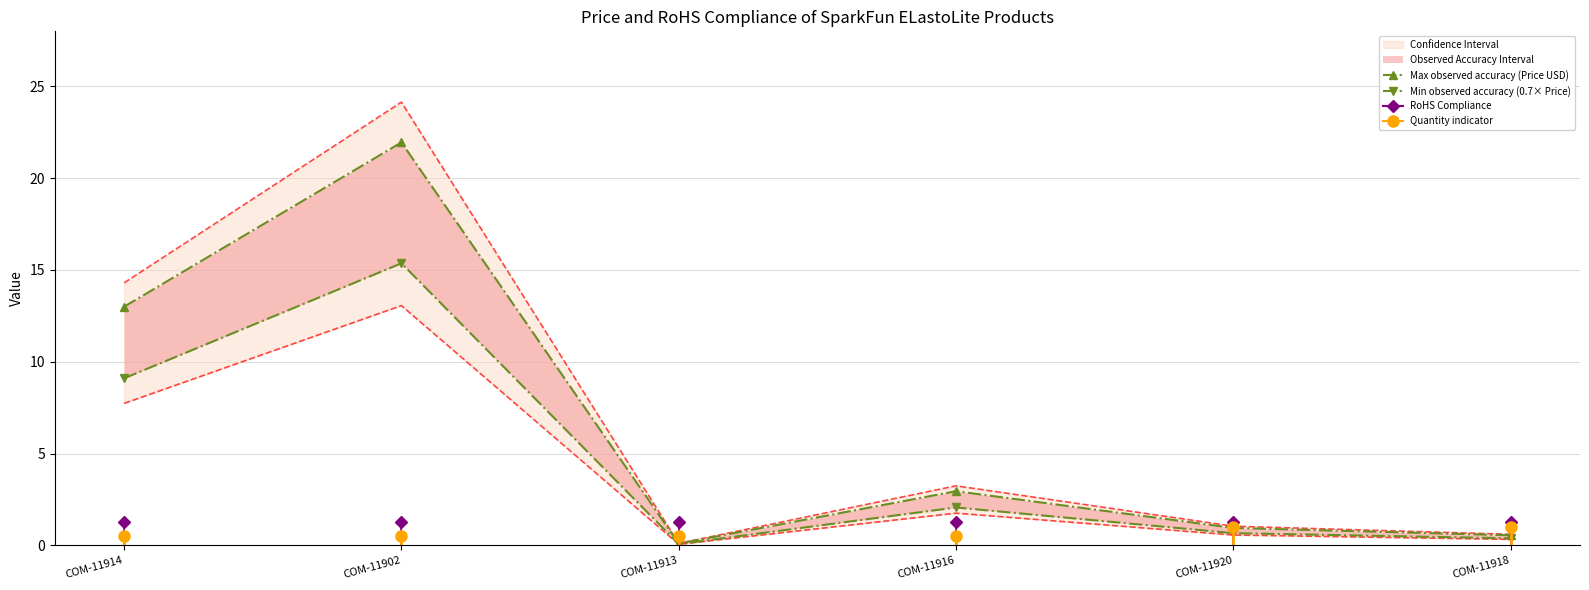

Does the chart have visible grid lines?

Yes